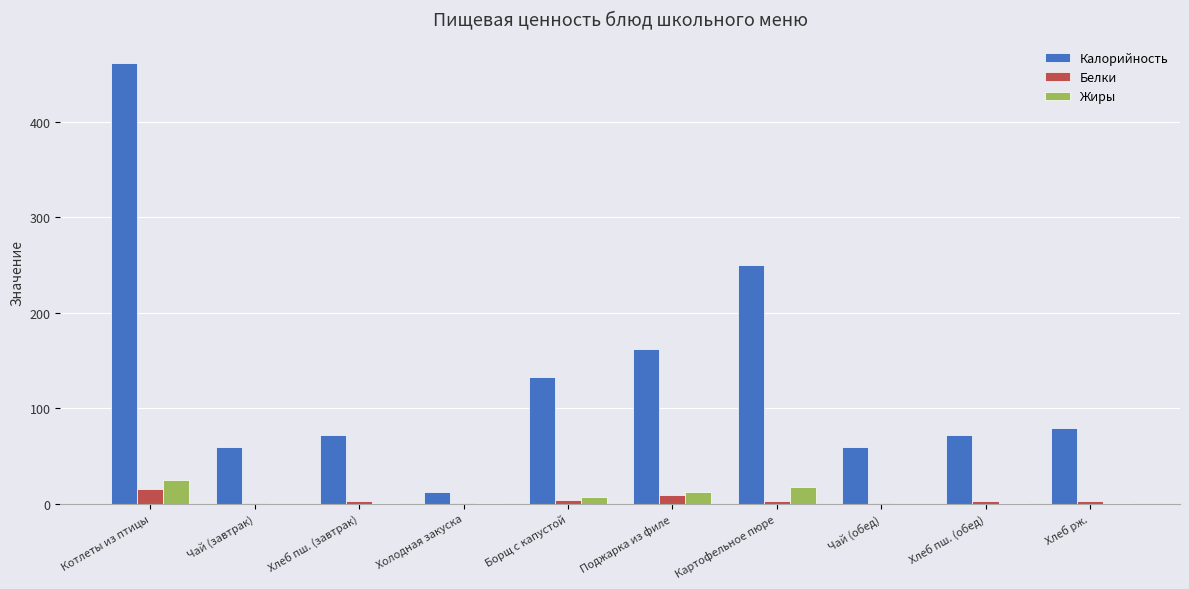

The value of Жиры at Чай (обед) is 0.0. True or false?

True